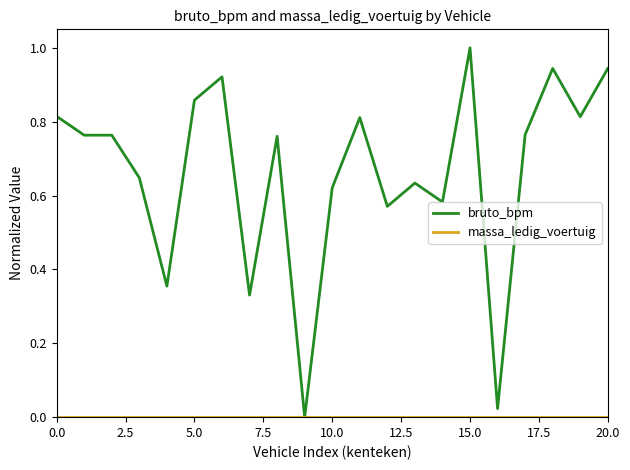

What is the average value of the bruto_bpm series?

0.7